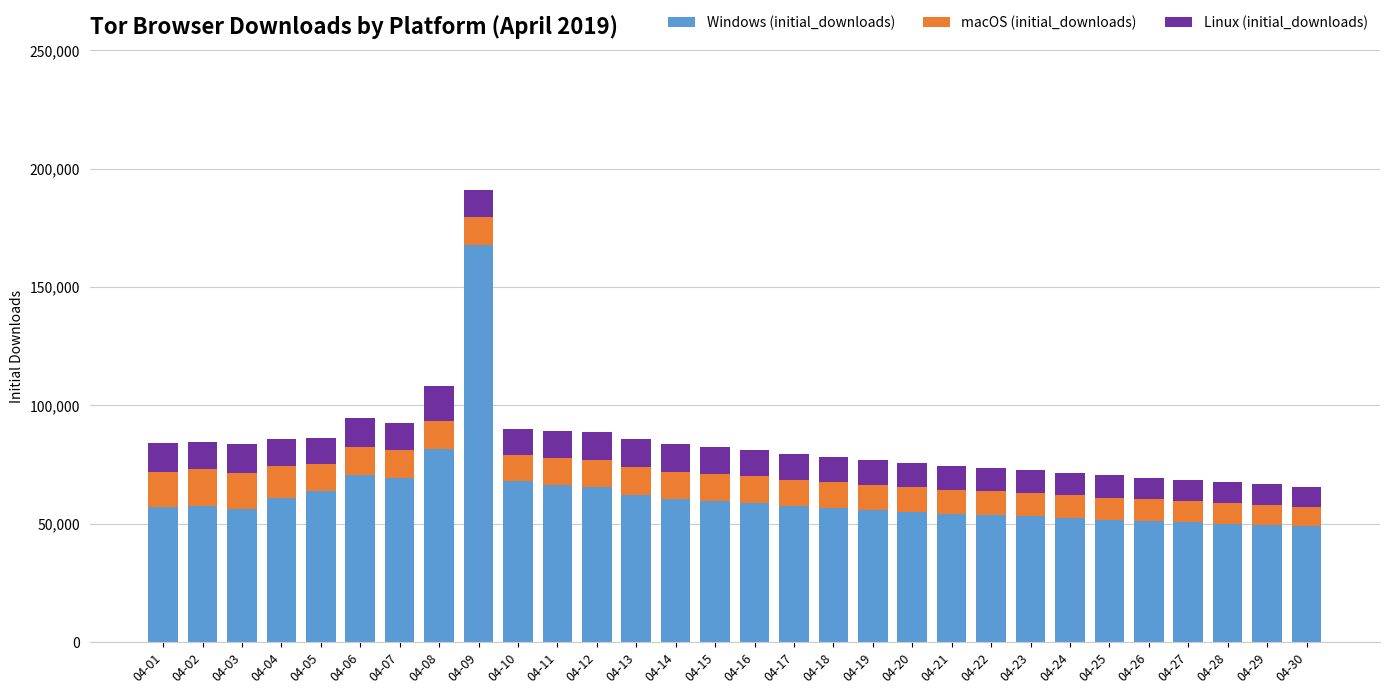

Count the number of categories in the chart.

30